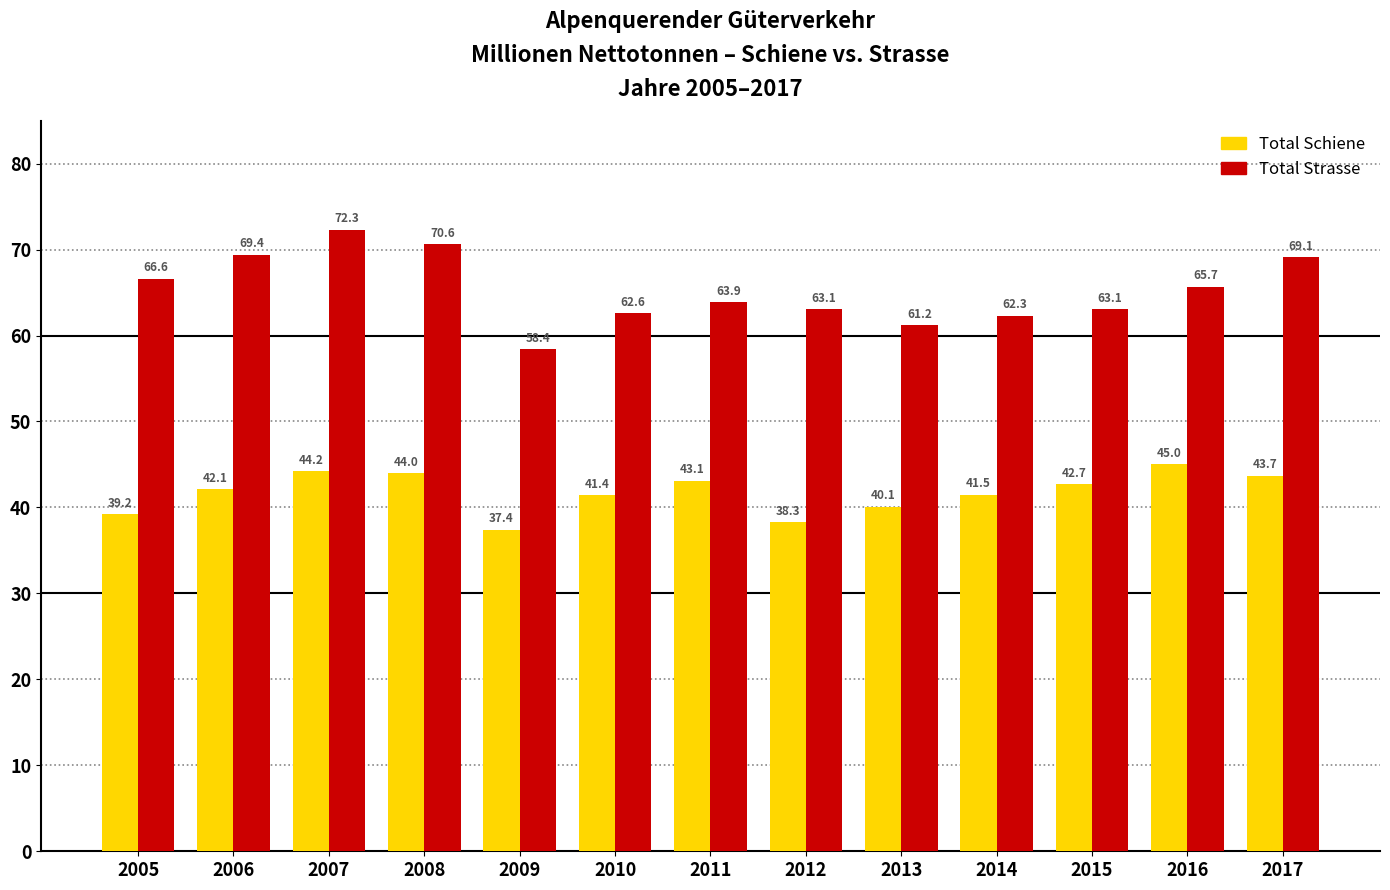

Reading left to right, what are all the values shown in this chart?

Total Schiene: 2005=39.2	2006=42.1	2007=44.2	2008=44.0	2009=37.4	2010=41.4	2011=43.1	2012=38.3	2013=40.1	2014=41.5	2015=42.7	2016=45.0	2017=43.7
Total Strasse: 2005=66.6	2006=69.4	2007=72.3	2008=70.6	2009=58.4	2010=62.6	2011=63.9	2012=63.1	2013=61.2	2014=62.3	2015=63.1	2016=65.7	2017=69.1